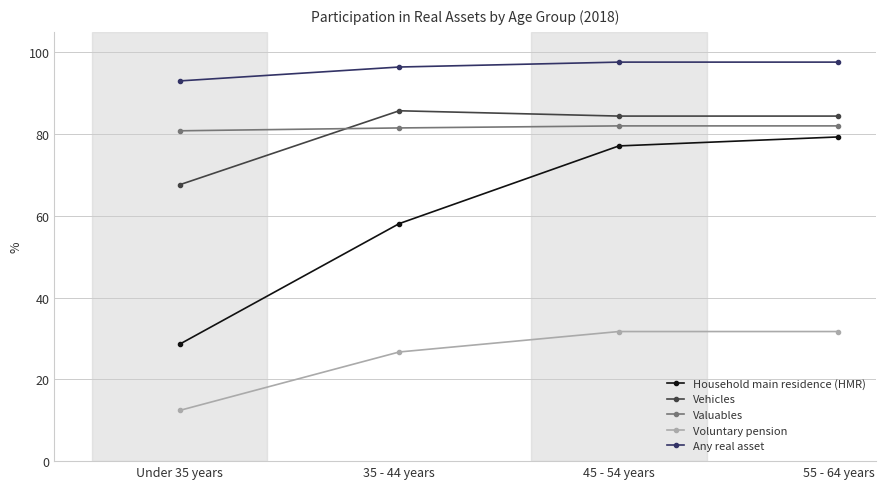

What is the sum of all Valuables values?

326.3